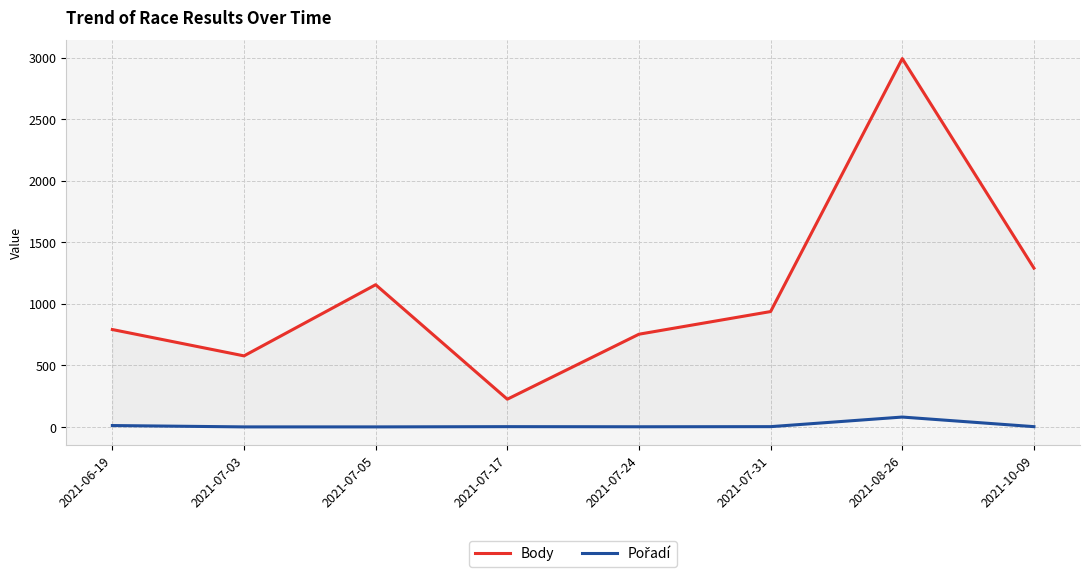

How many values in the Body series exceed 938?

3